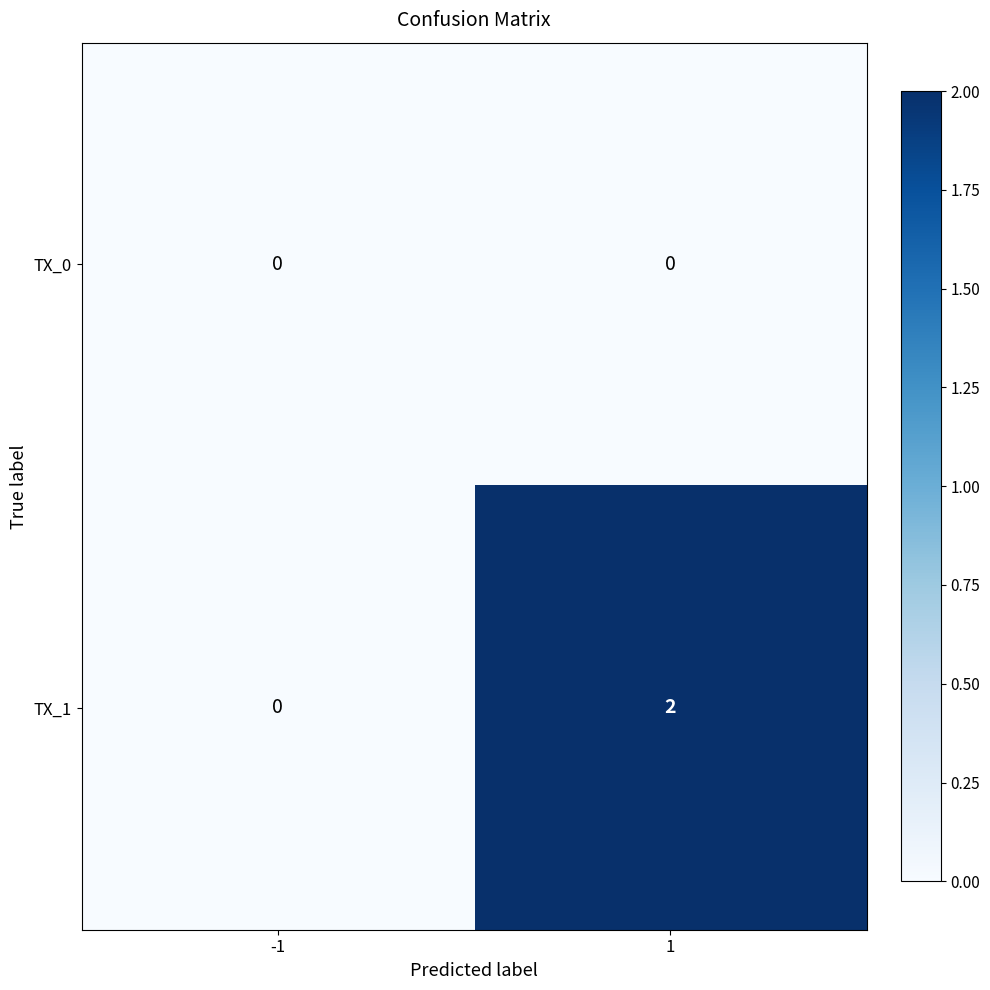

Between -1 and 1, which series saw the biggest shift?

TX_1